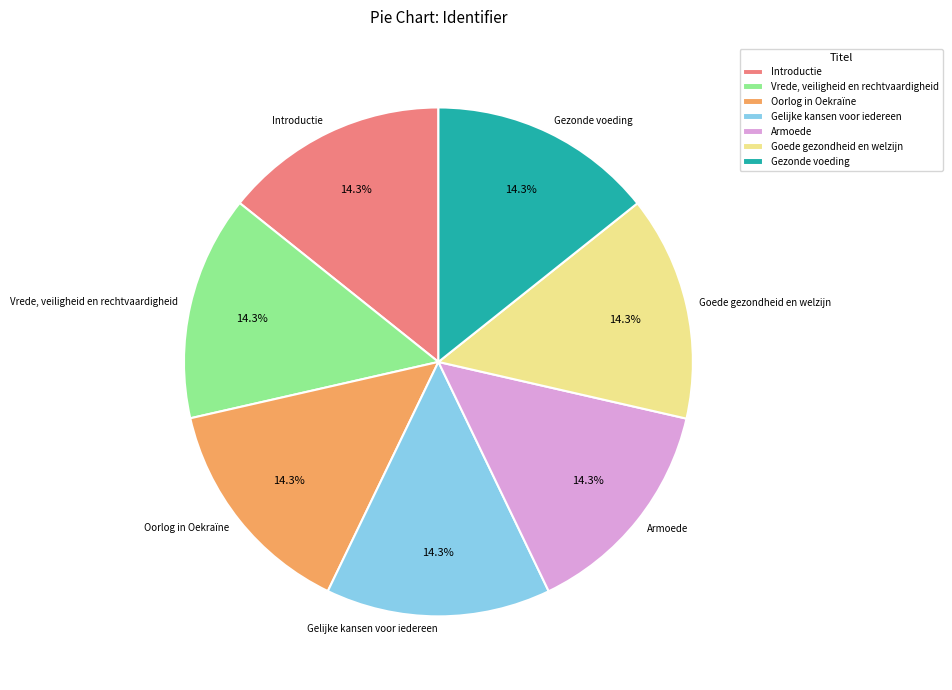

Does any single category account for the majority?

No